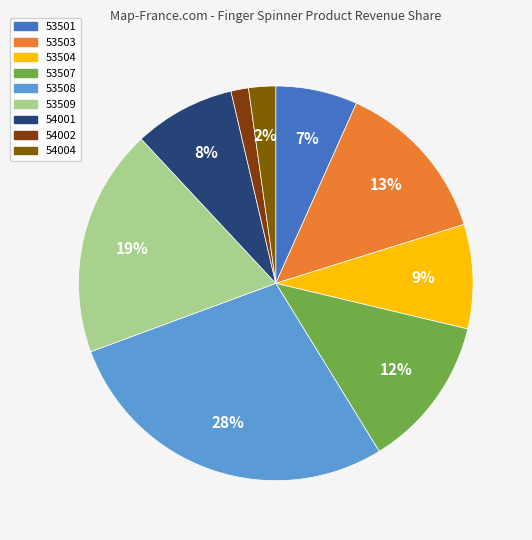

How many segments does this pie chart have?

9